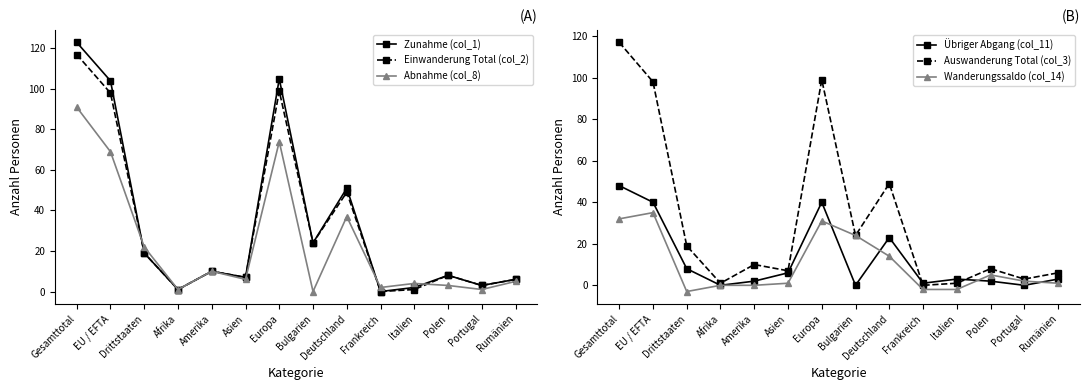

How many interior local valleys does the Einwanderung Total (col_2) series have?

5